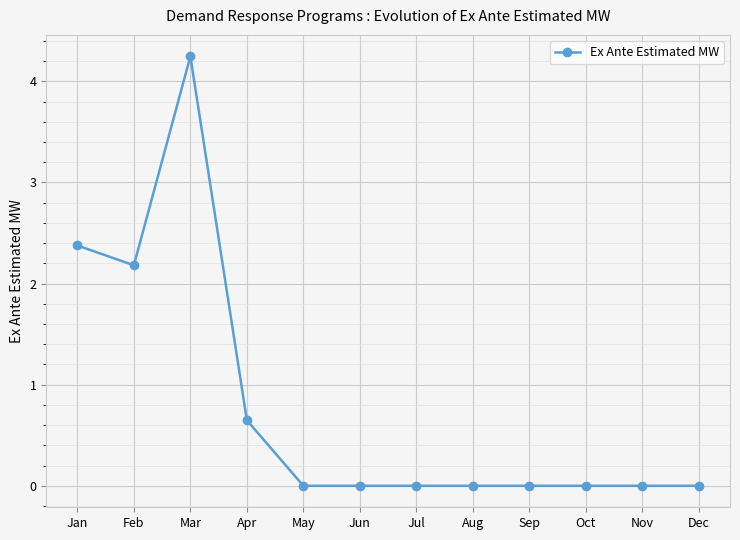

The chart shows a value of -1.9 at Sep. True or false?

False